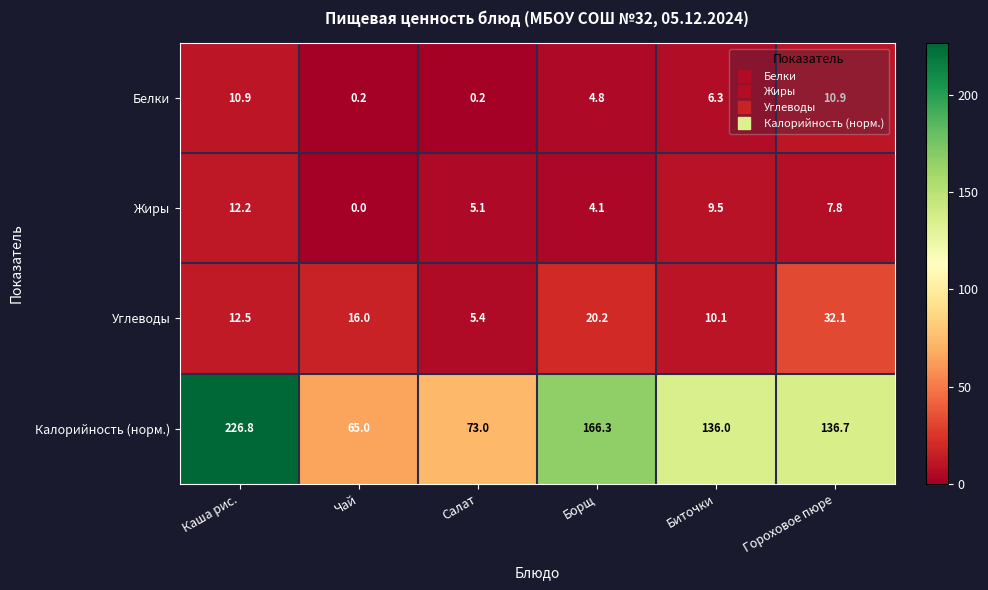

Which series has the widest spread of values?

Калорийность (норм.)